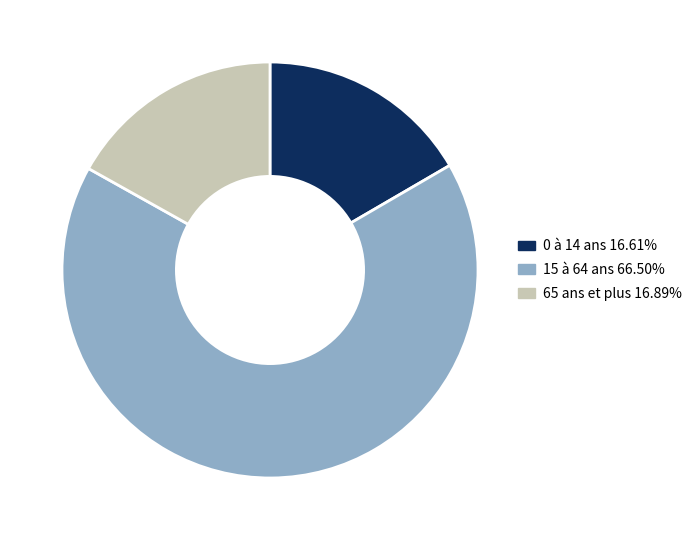

Is there any slice that represents more than half of the pie?

Yes